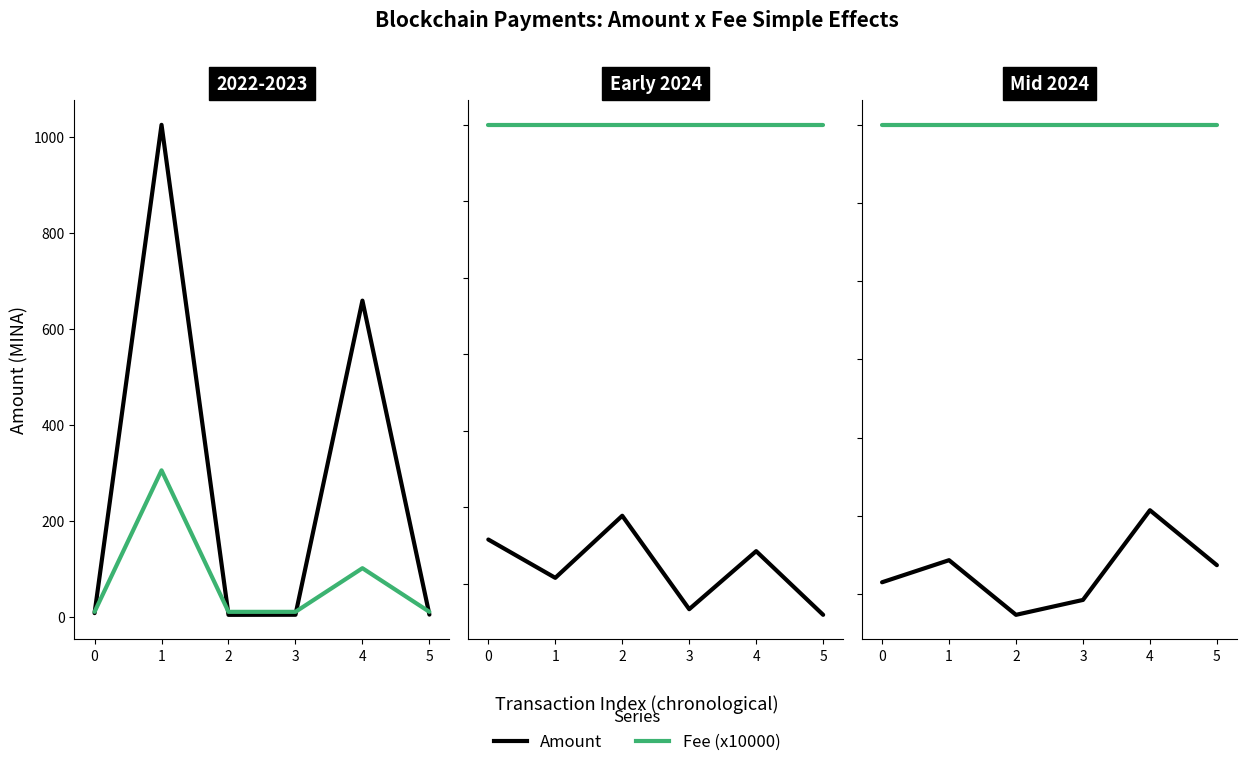

Which series has the largest total across all categories?

Fee (x10000)